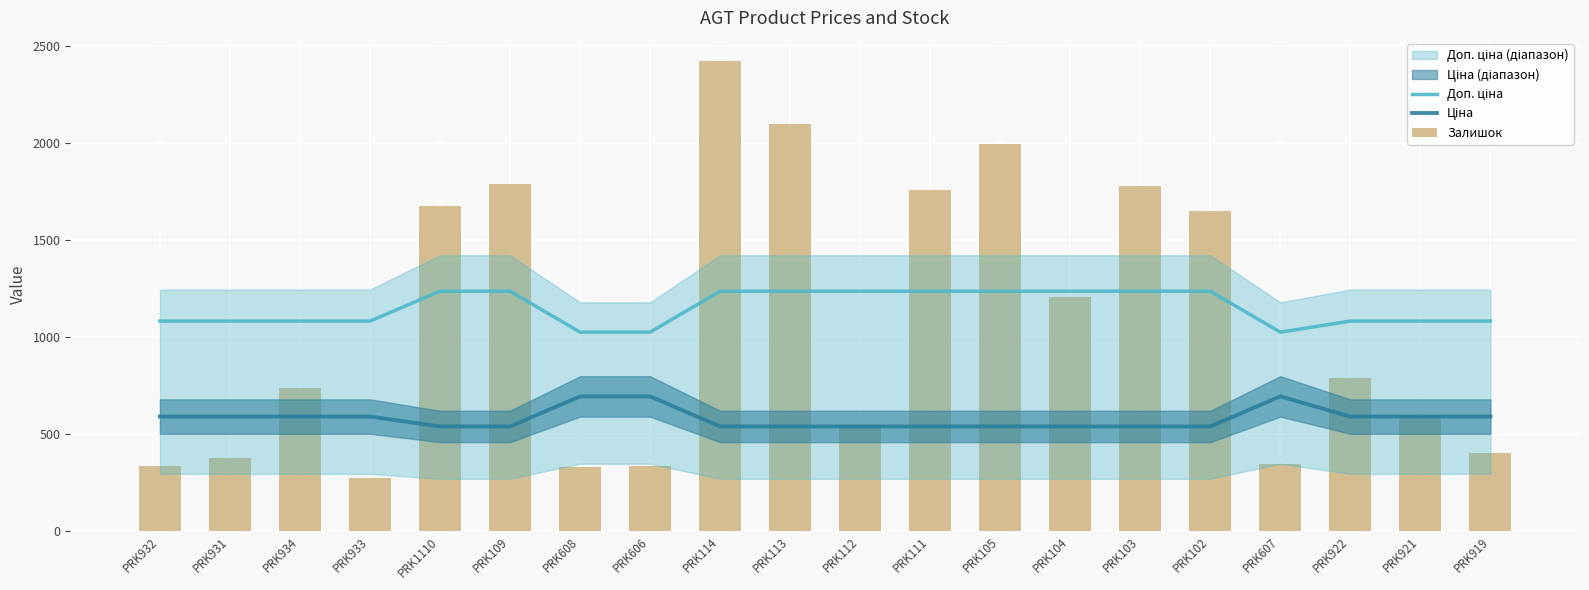

What is the sum of the Доп. ціна values at PRK104 and PRK606?

2260.0